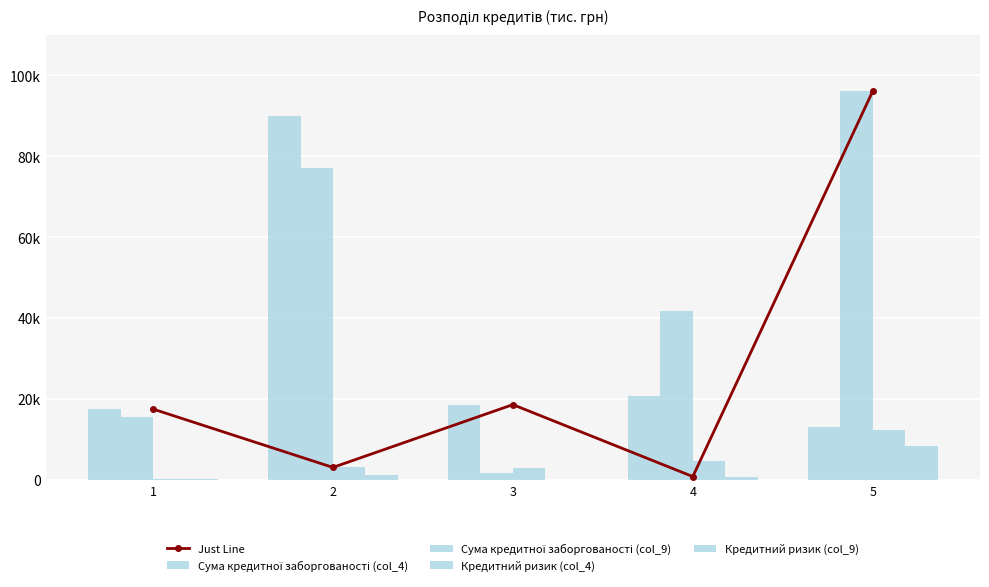

How many data points in Кредитний ризик (col_4) are above 3049?

3